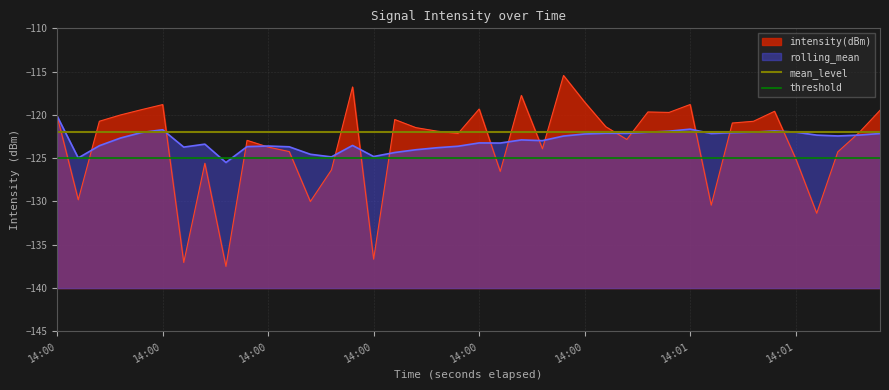

What is the minimum value for mean_level?

-122